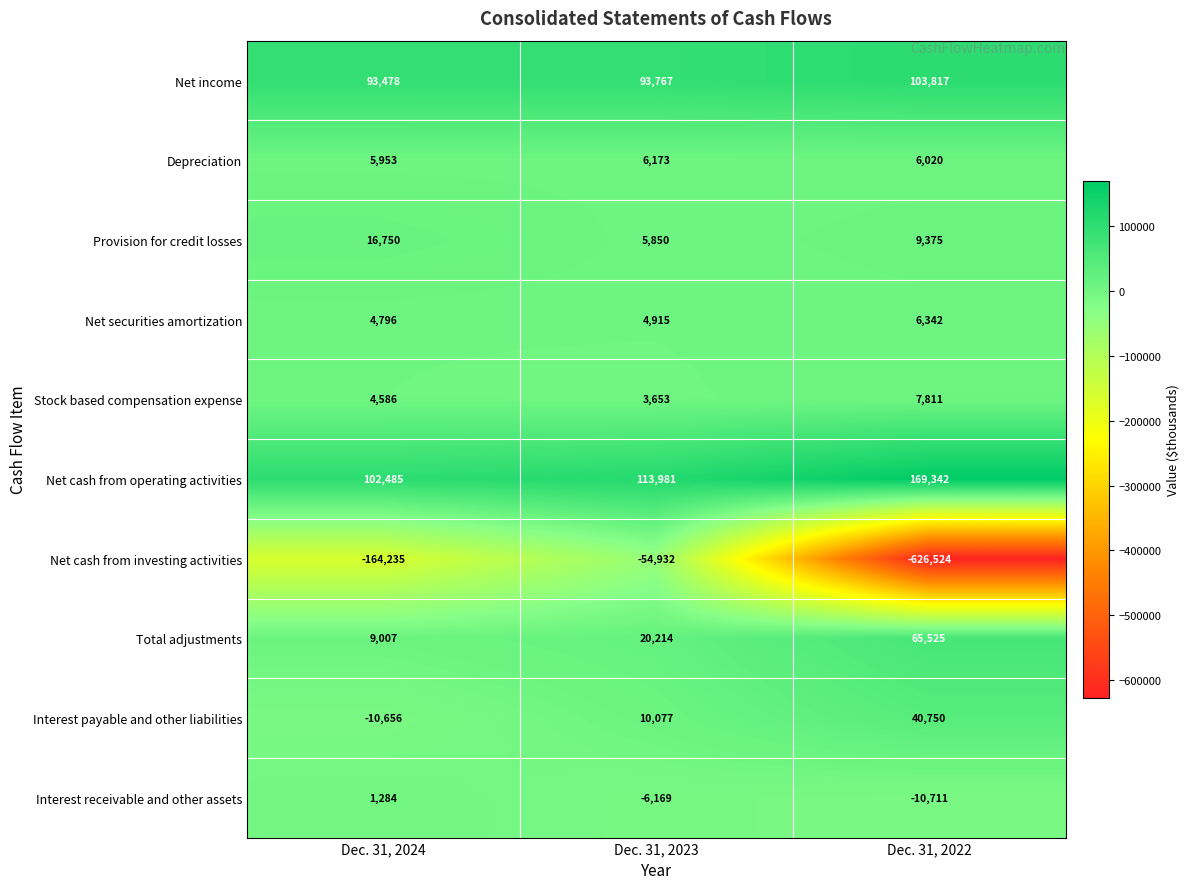

What is the difference between the highest and lowest values at Dec. 31, 2023?

168913